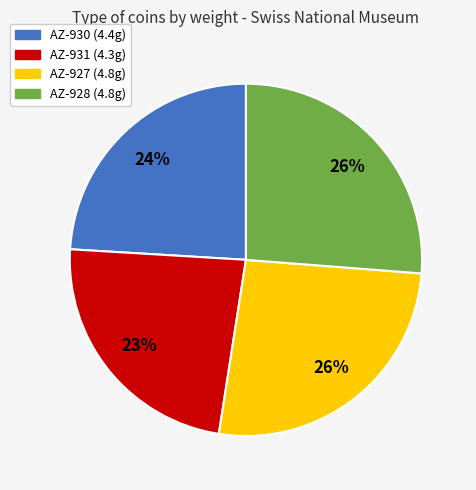

True or false: AZ-928 accounts for 26% of the total.

True